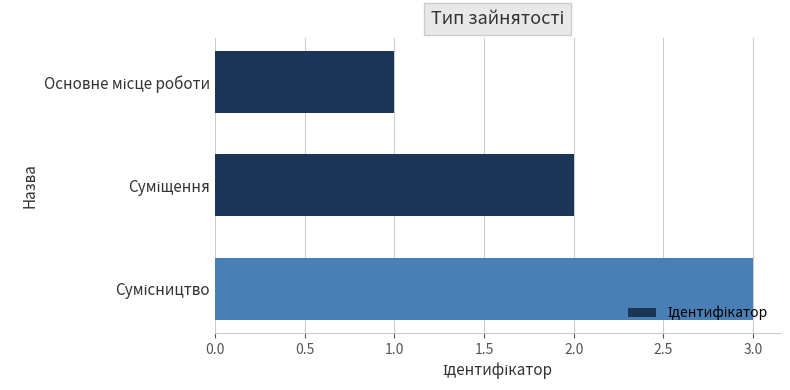

What is the greatest value displayed?

3